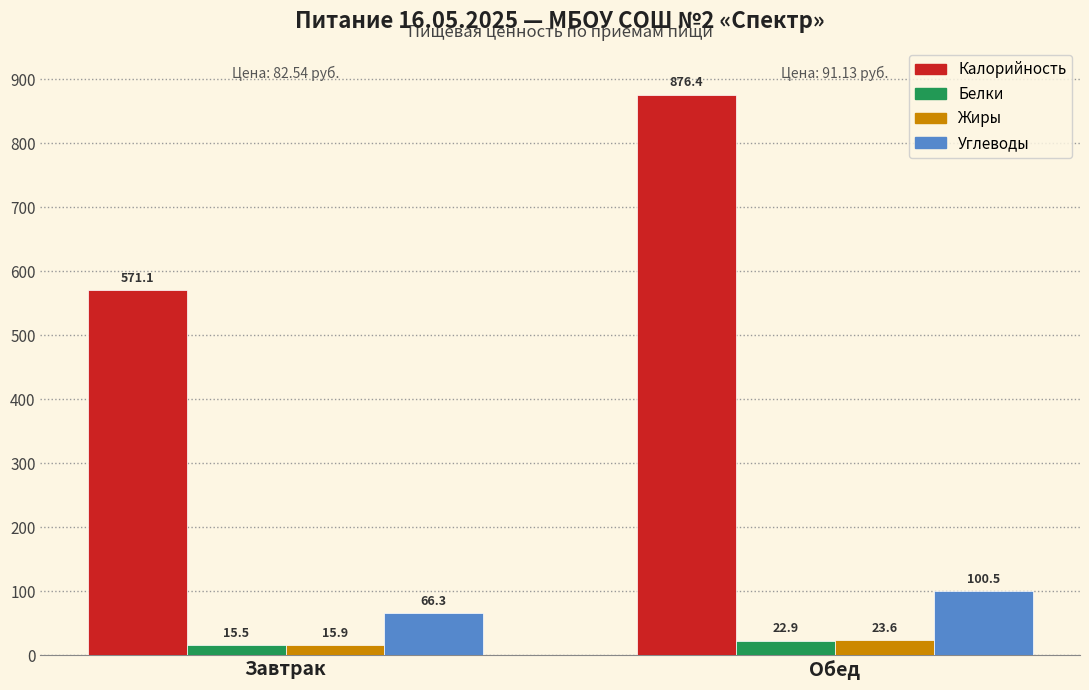

Is it true that Углеводы equals 118.1 at Завтрак?

False